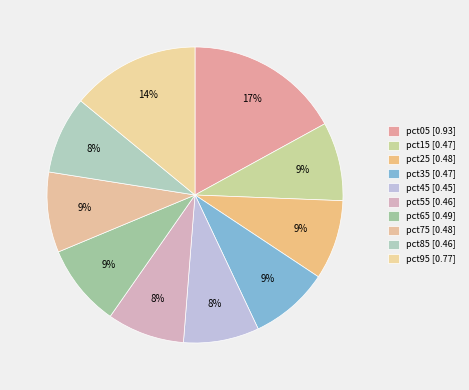

Which category has the smallest portion of the pie?

pct45